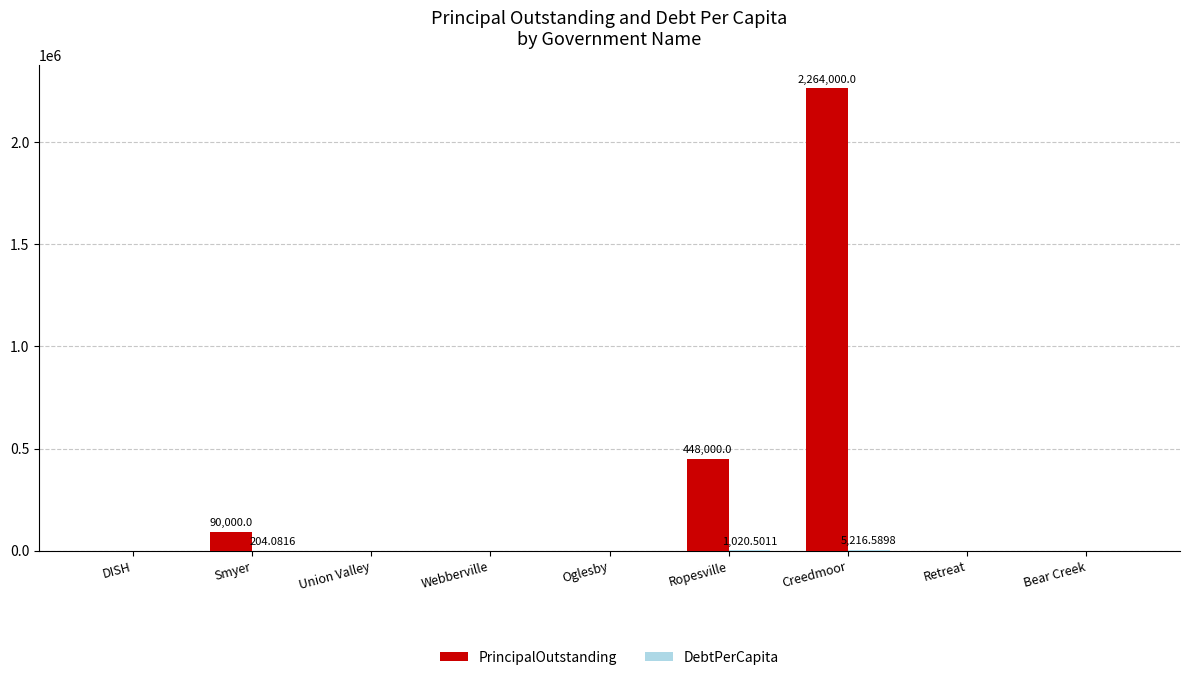

Which series has the largest total across all categories?

PrincipalOutstanding